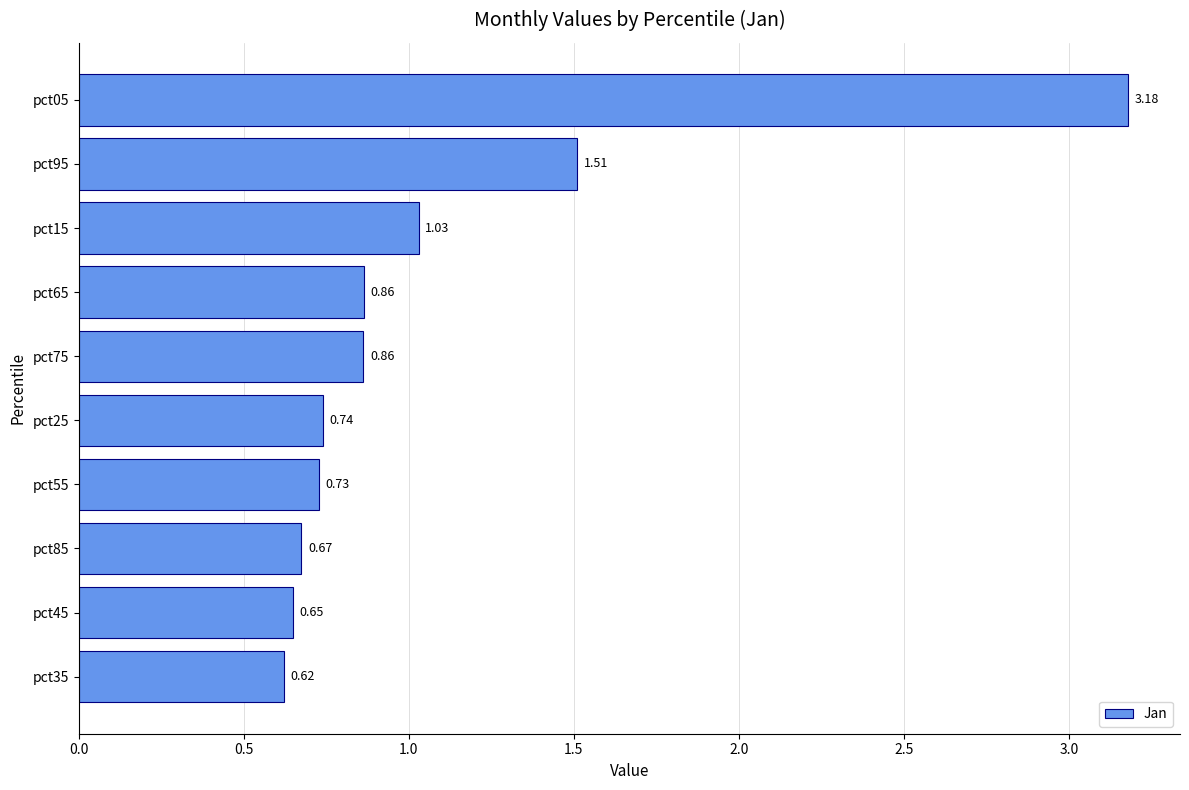

Where is the data nearest to the value 1?

pct15